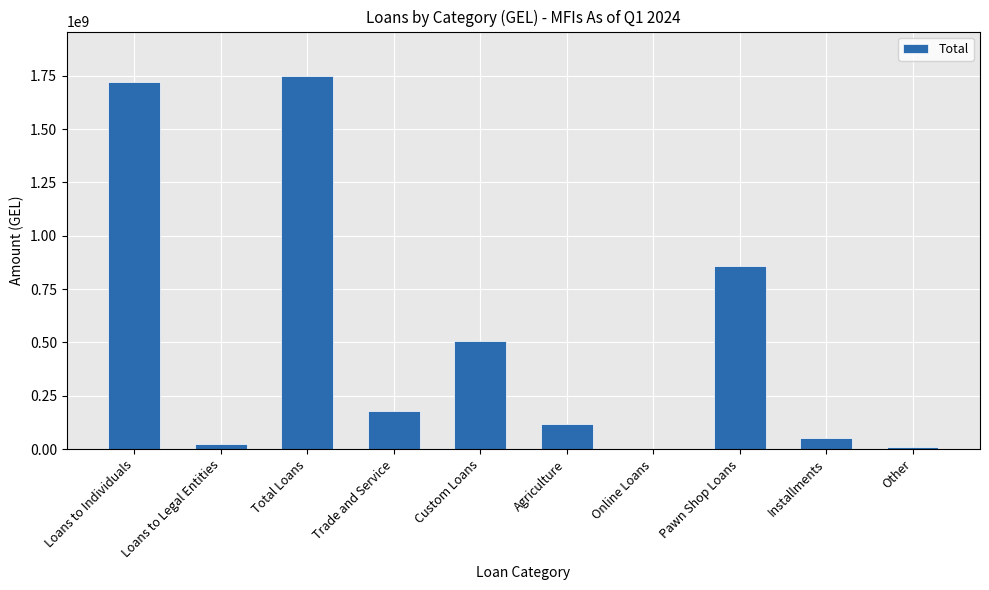

Reading right to left, transcribe all the data shown in this chart.

7967179.4	51803056.4	856883240.7	25392.7	115762605.6	508857247.6	180170186.6	1746948425.5	25479516.3	1721468908.6